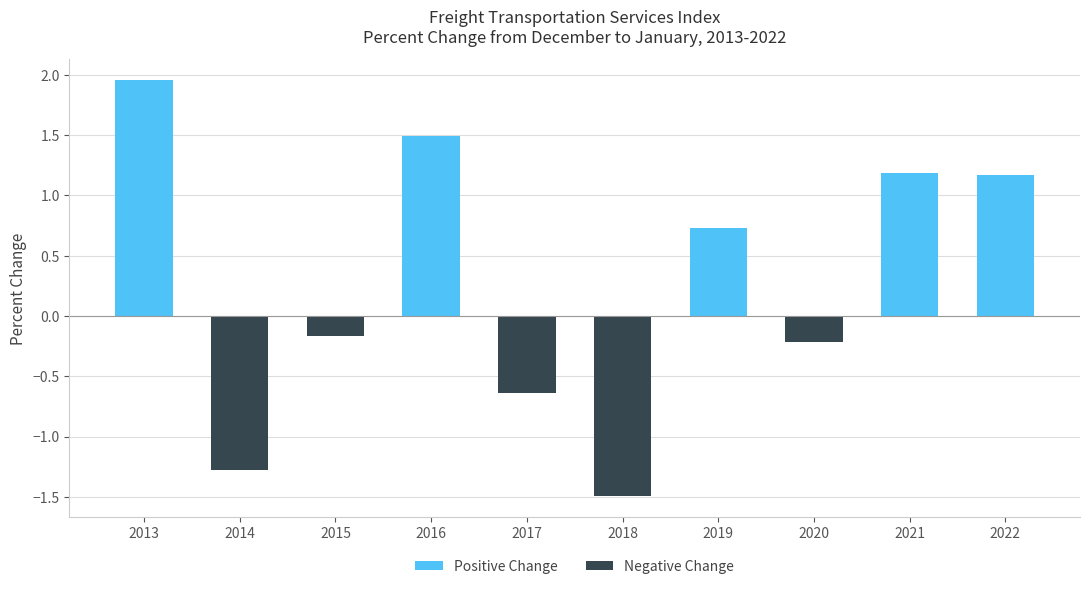

Reading left to right, extract all data points from this chart.

Positive Change: 2013=2.0	2014=0.0	2015=0.0	2016=1.5	2017=0.0	2018=0.0	2019=0.7	2020=0.0	2021=1.2	2022=1.2
Negative Change: 2013=0.0	2014=-1.3	2015=-0.2	2016=0.0	2017=-0.6	2018=-1.5	2019=0.0	2020=-0.2	2021=0.0	2022=0.0